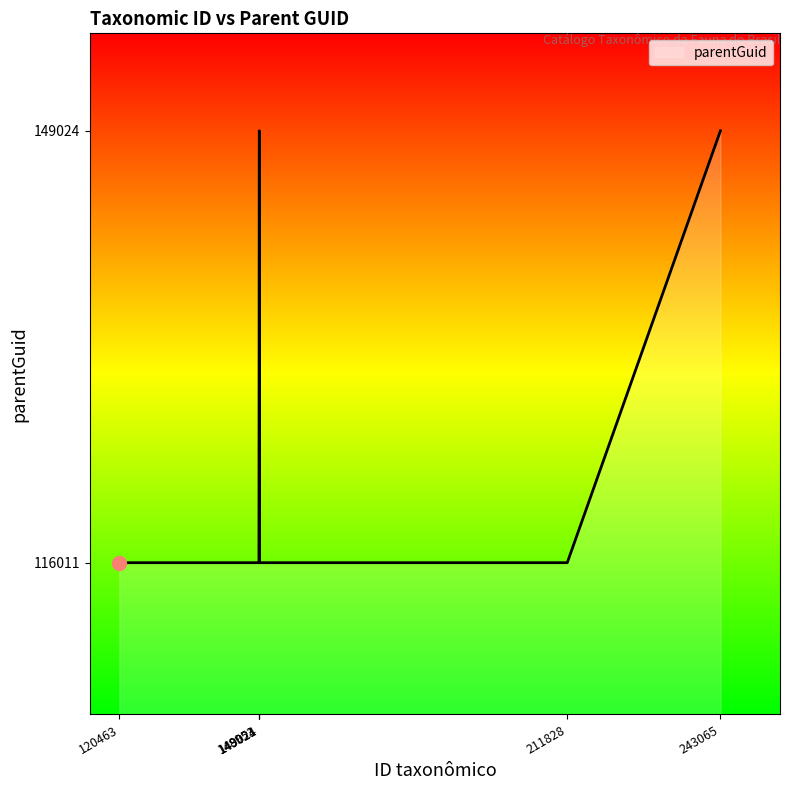

What is the smallest value displayed?

116011